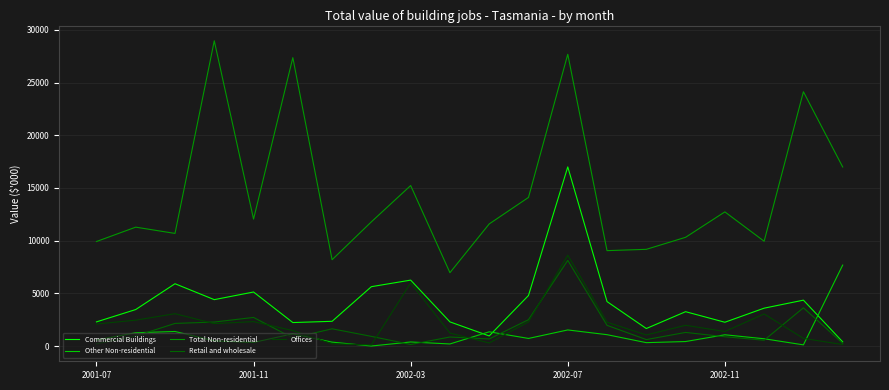

How many values in the Commercial Buildings series are below 3592?

10